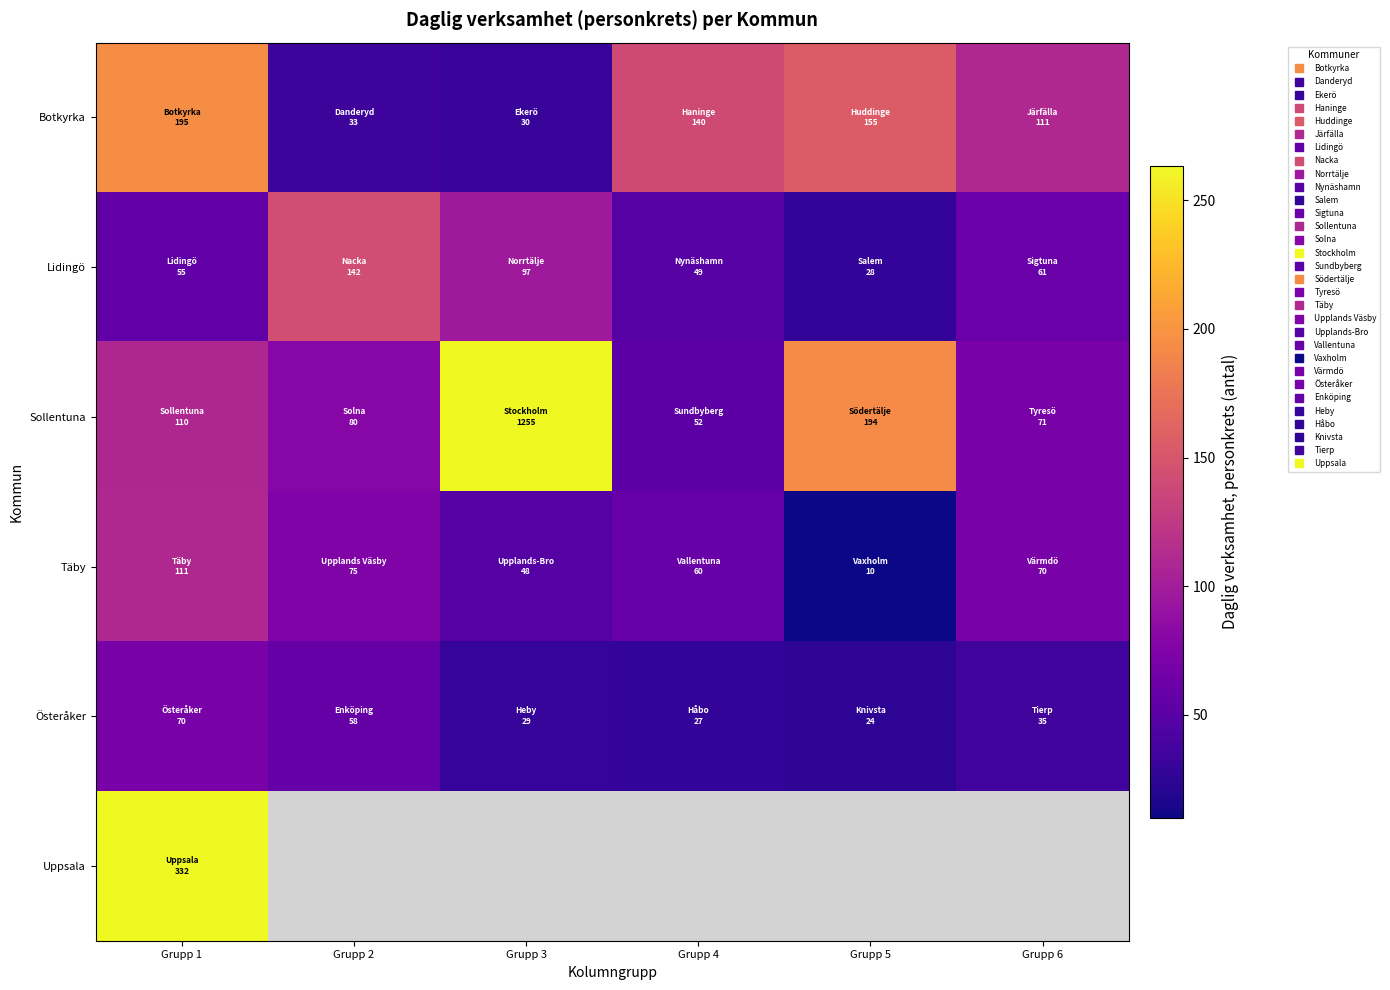

Is it true that Sollentuna equals 80.0 at Grupp 2?

True